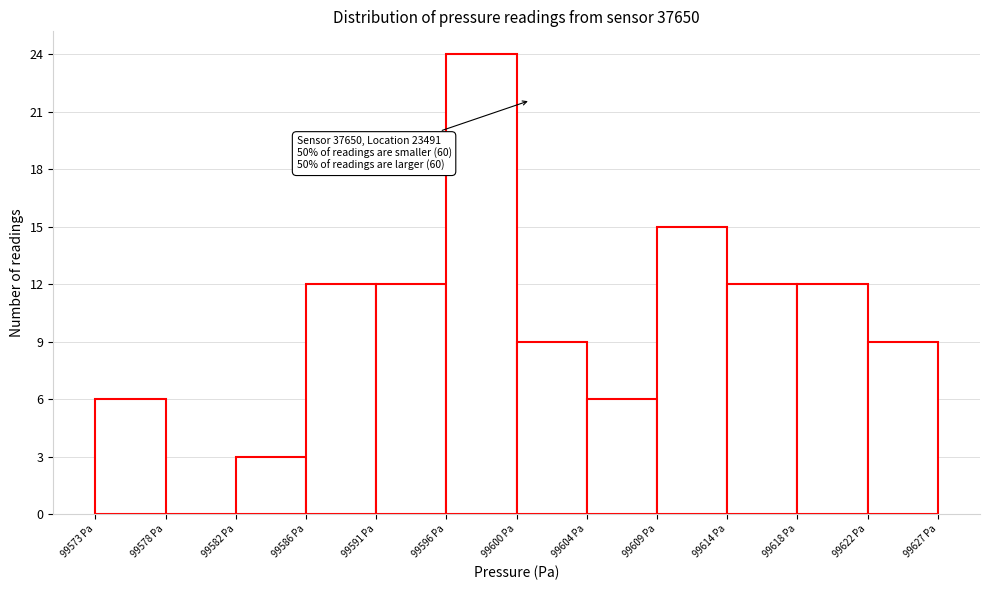

Over which range of the x-axis is the bar tallest?

99595.5 to 99600.0